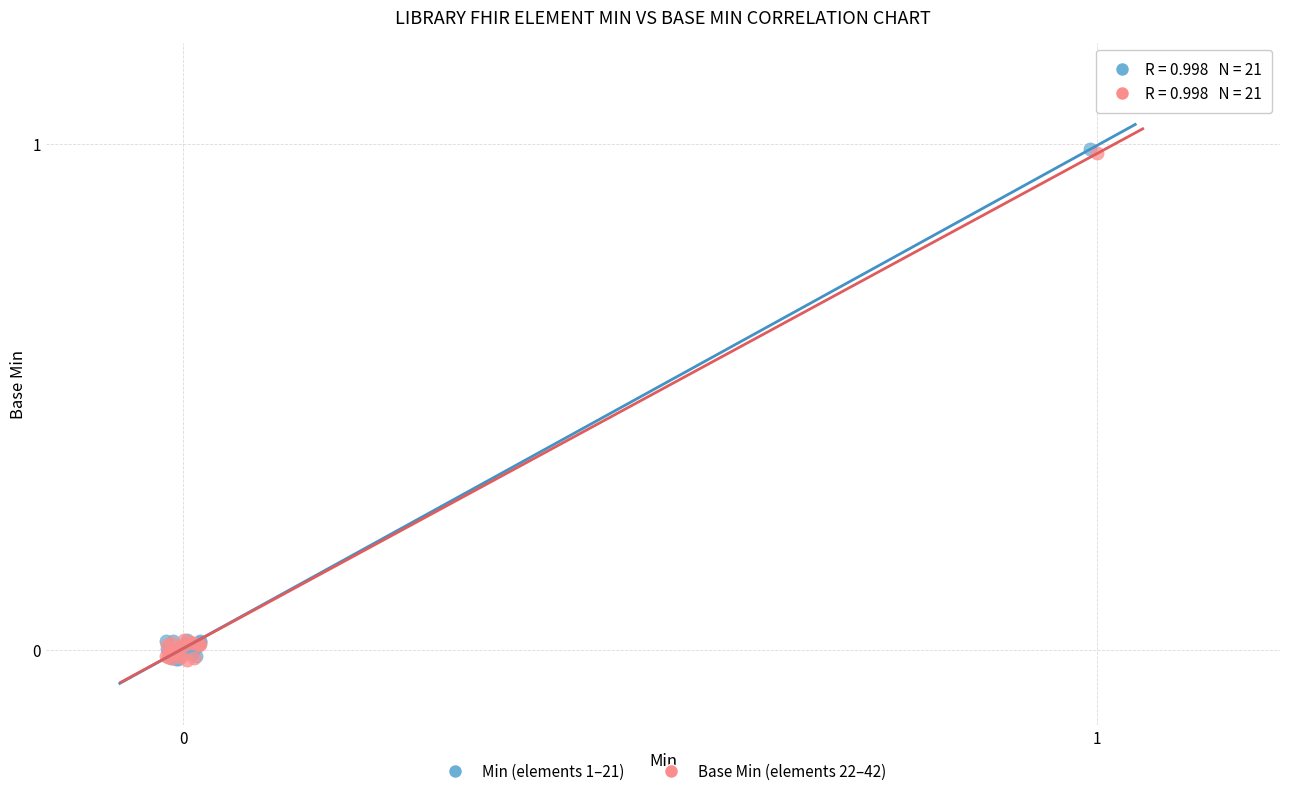

What are all the series names shown in the legend?

Min (elements 1–21), Base Min (elements 22–42)